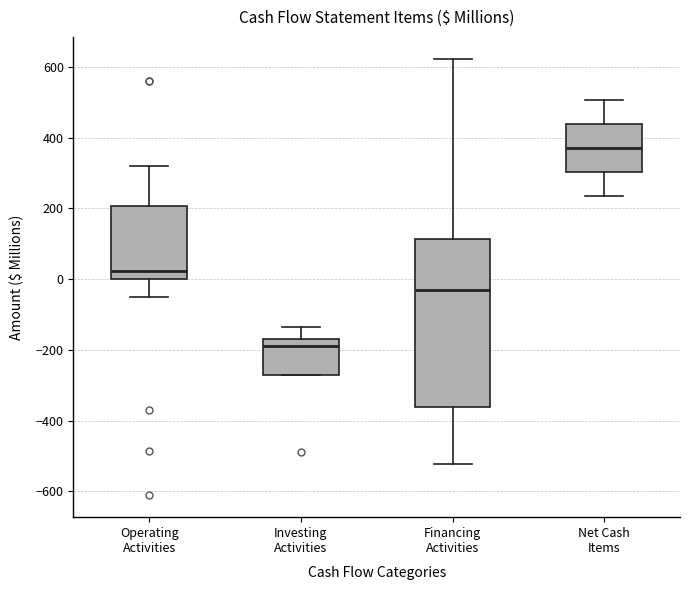

Reading left to right, transcribe this box plot: for each box, give where its median line is, the range the box spans, and where its two whiskers end, as read against the y-axis. The values are not printed on the chart, so give them approximately, as read against the axis.

Operating Activities: median 20, box 0 to 200, whiskers -60 to 320
Investing Activities: median -200, box -280 to -160, whiskers -280 to -140
Financing Activities: median -40, box -360 to 120, whiskers -520 to 620
Net Cash Items: median 380, box 300 to 440, whiskers 240 to 500